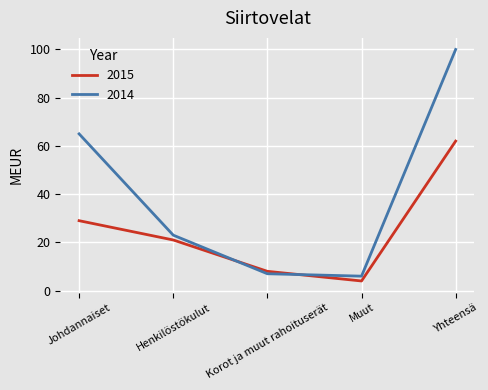

What is the sum of all 2014 values?

201